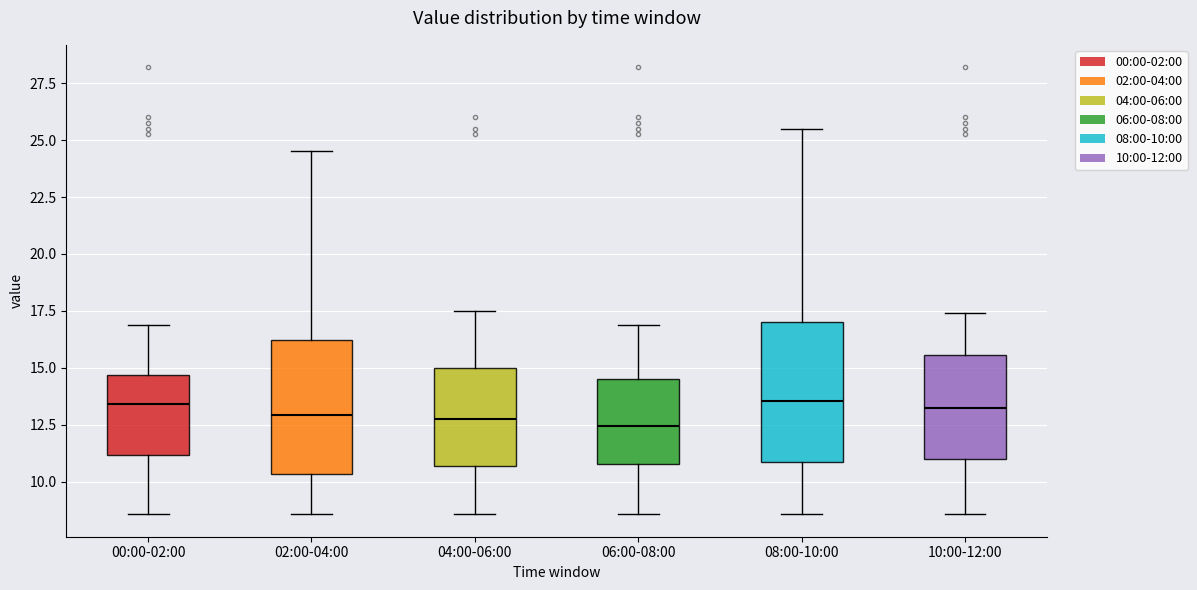

Where does the median line of the box for 06:00-08:00 sit on the y-axis? The values are not printed on the chart, so give them approximately, as read against the axis.

12.5